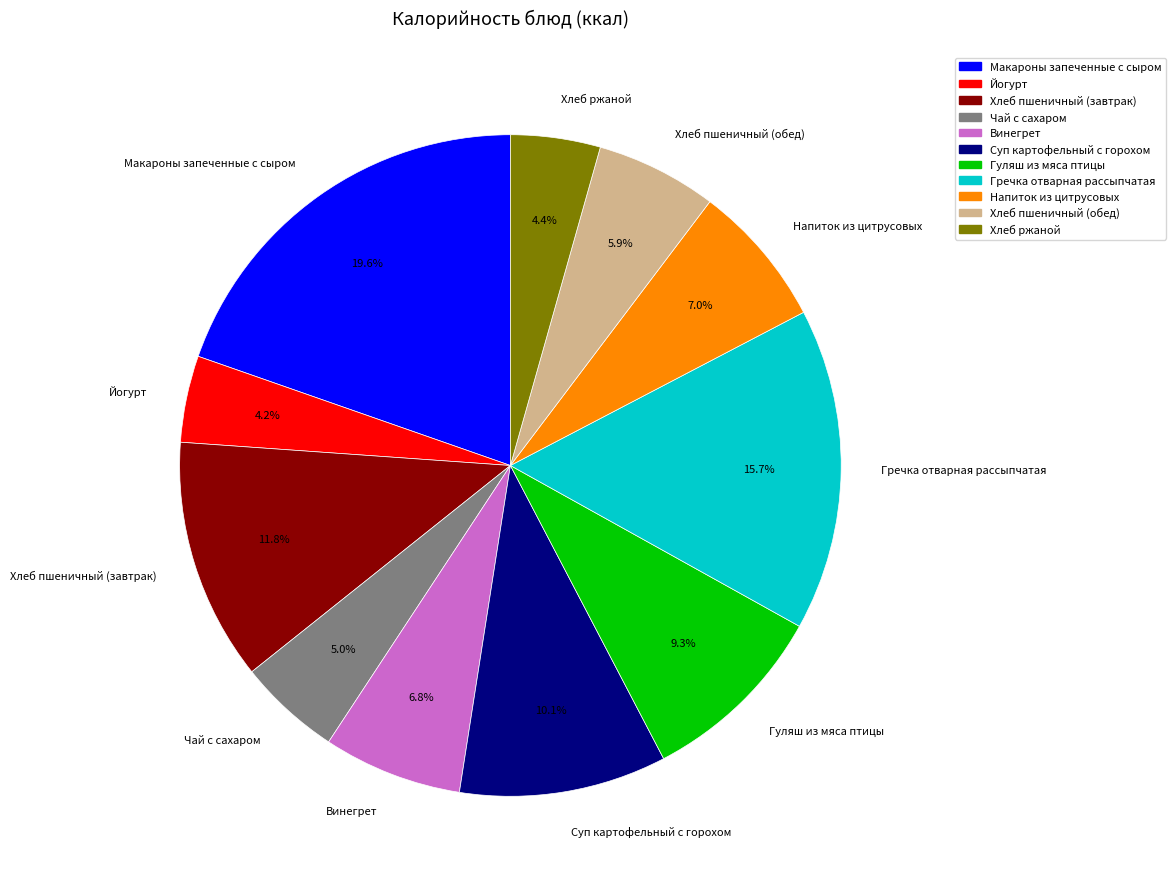

Does Гречка отварная рассыпчатая represent more than half of the total?

No